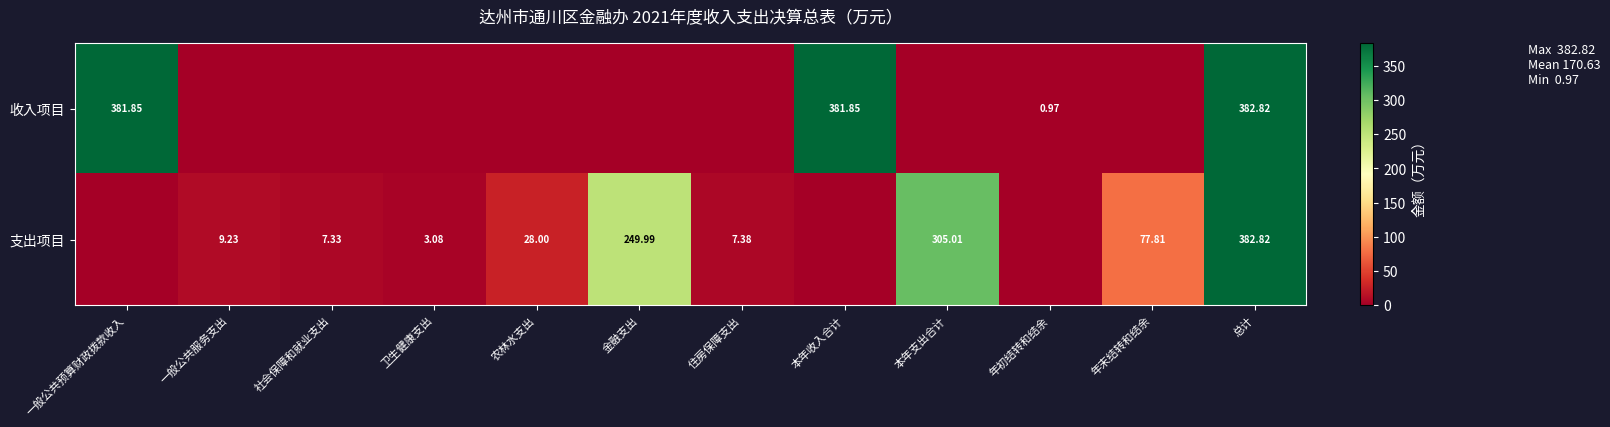

What is the maximum value shown in the chart?

382.8